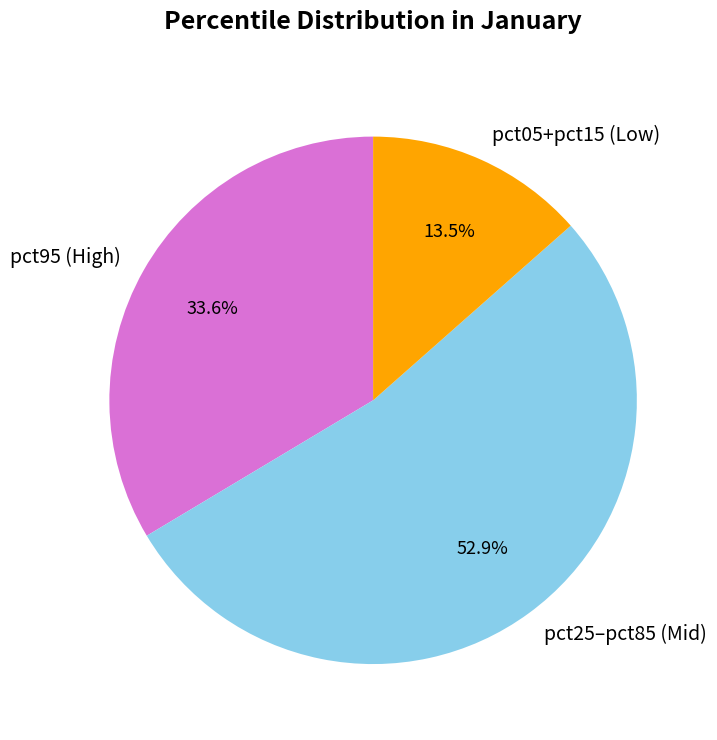

Is there a majority slice in this chart?

Yes